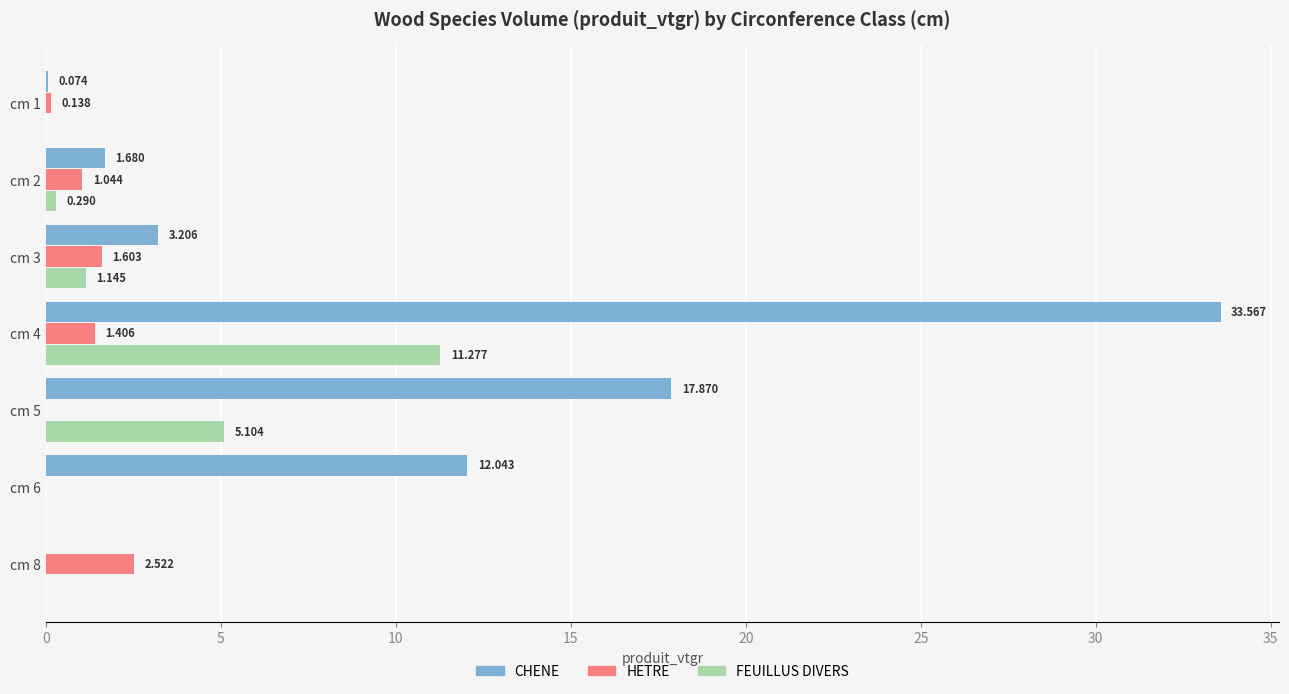

Which series changed the most between cm 2 and cm 3?

CHENE